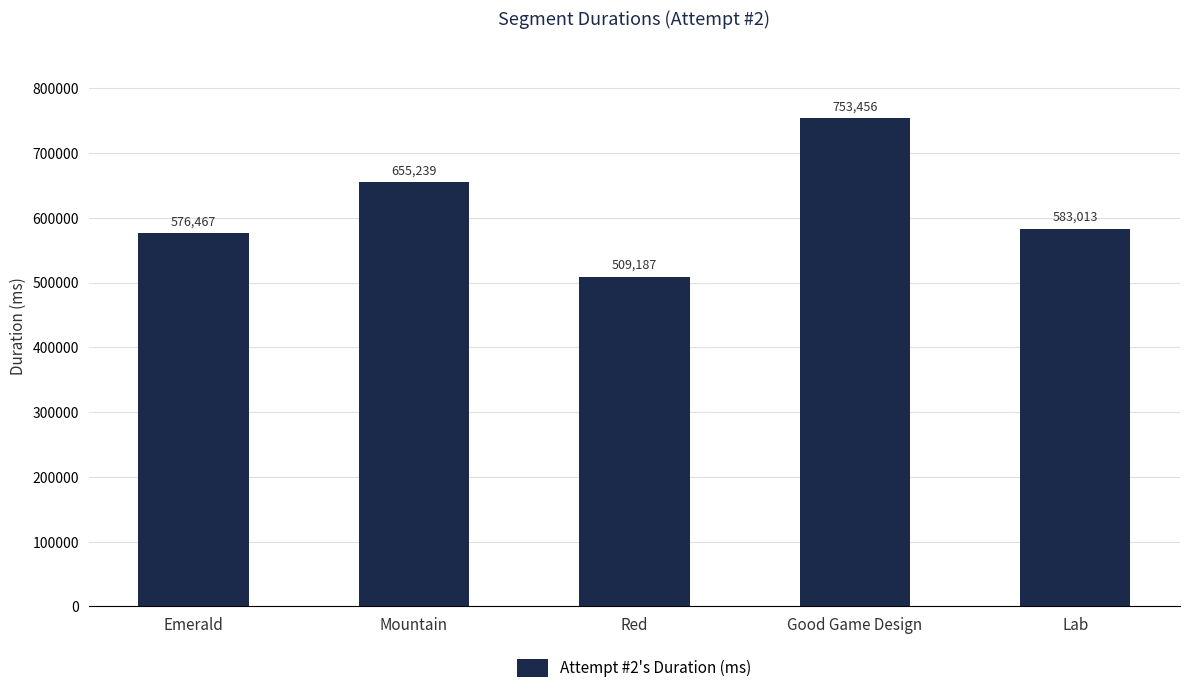

What position from the left is Good Game Design?

4